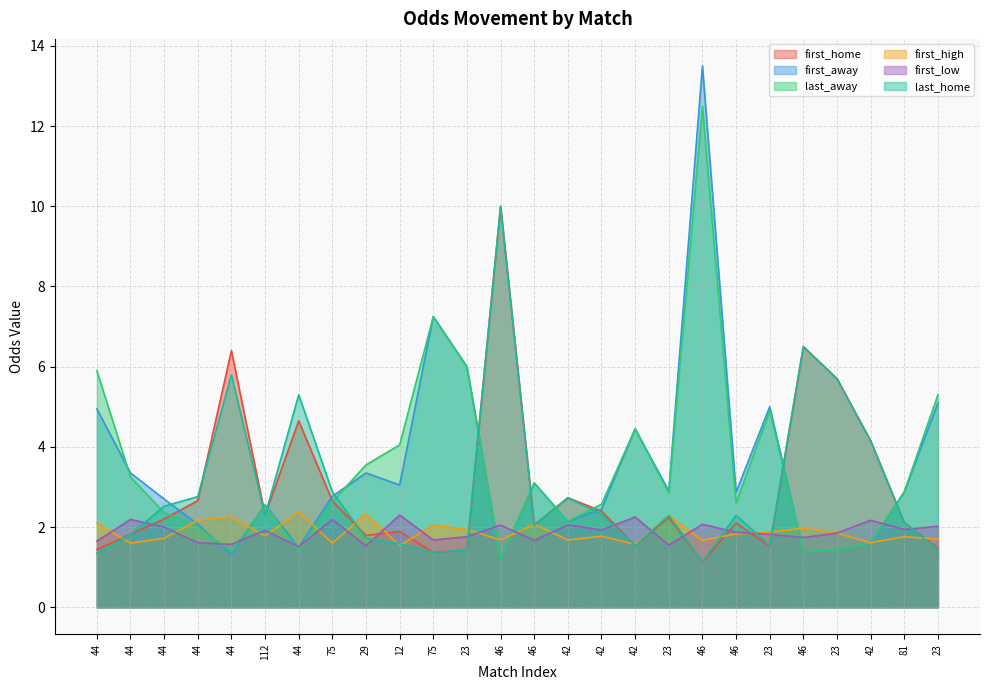

What is the value of the first_high point at the 6th from the left?

1.8